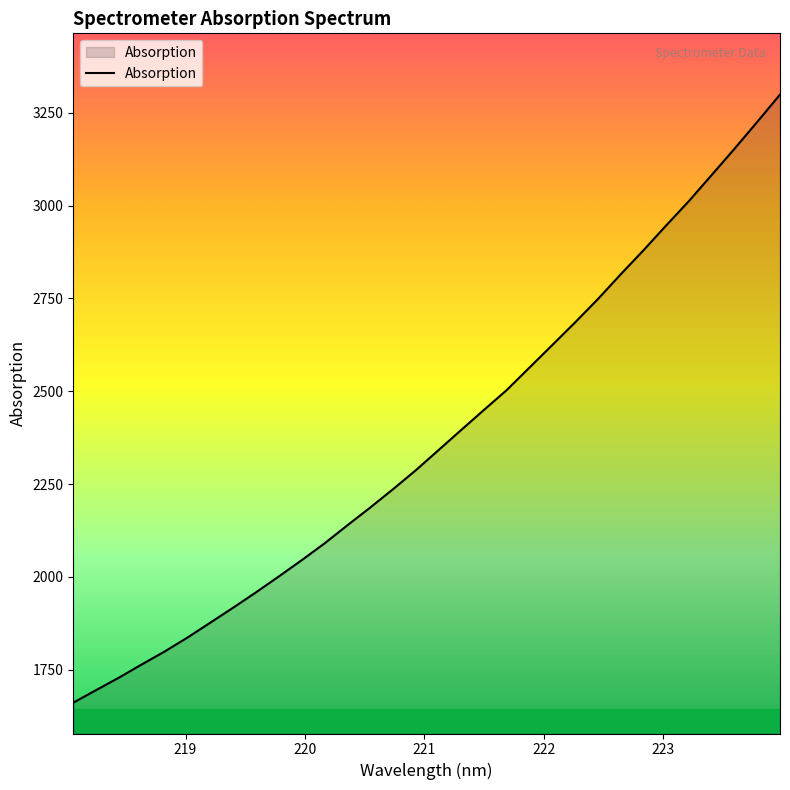

True or false: the data has more than 0 interior local peaks.

False